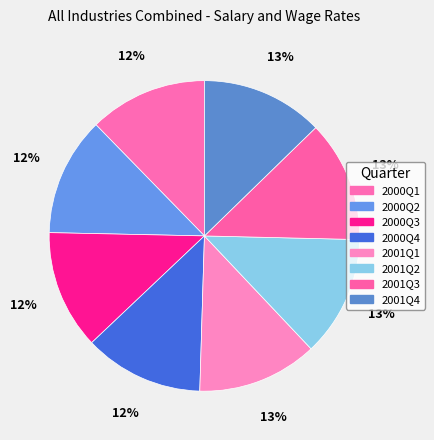

Which category has the biggest portion of the pie?

2001Q4